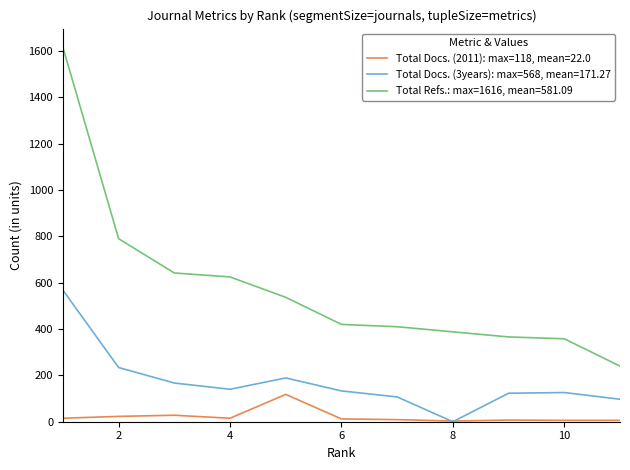

Which series has the widest spread of values?

Total Refs.: max=1616, mean=581.09